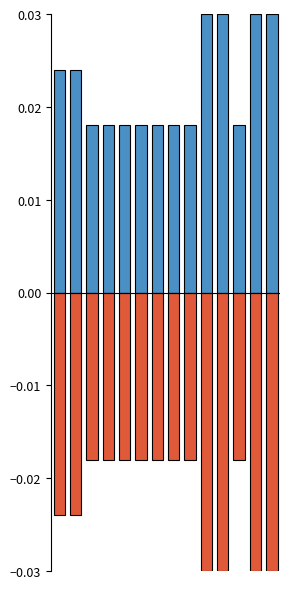

Which series has the largest total across all categories?

Amount (positive)